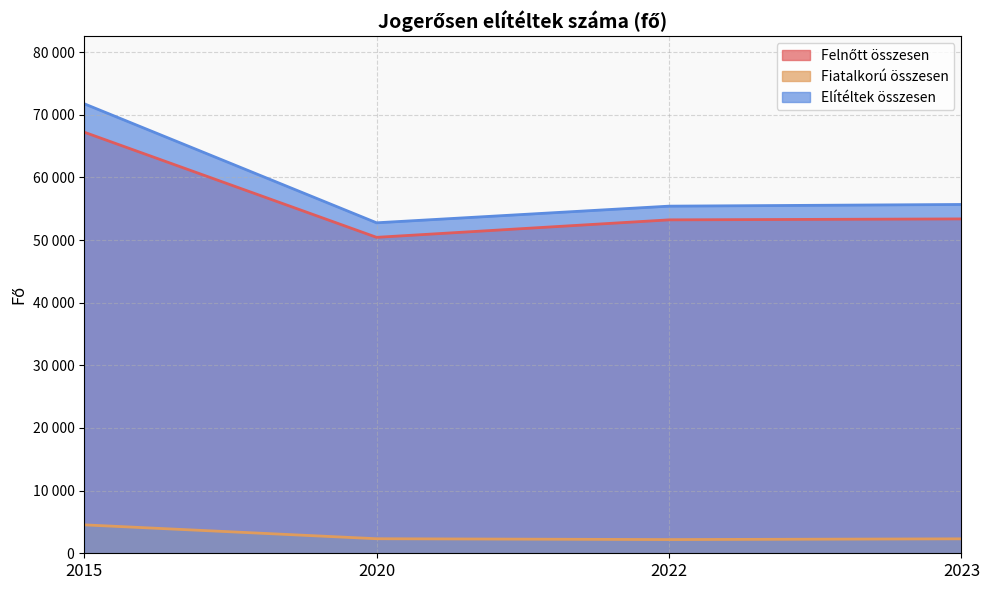

At which category is the sum across all series the highest?

2015